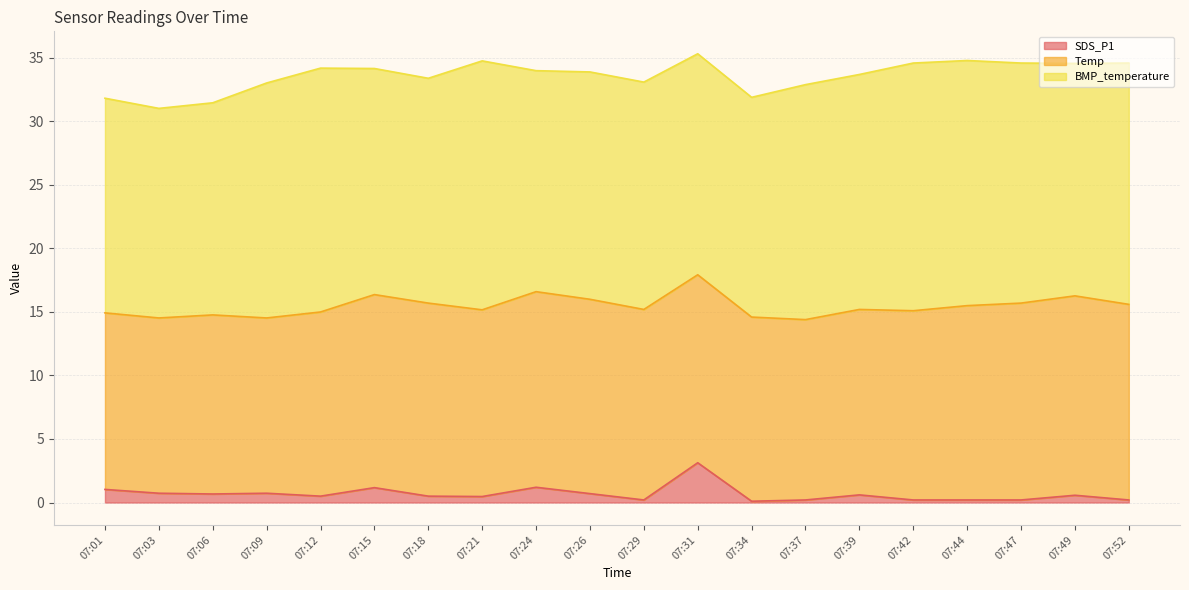

At which label does BMP_temperature reach its peak?

07:21